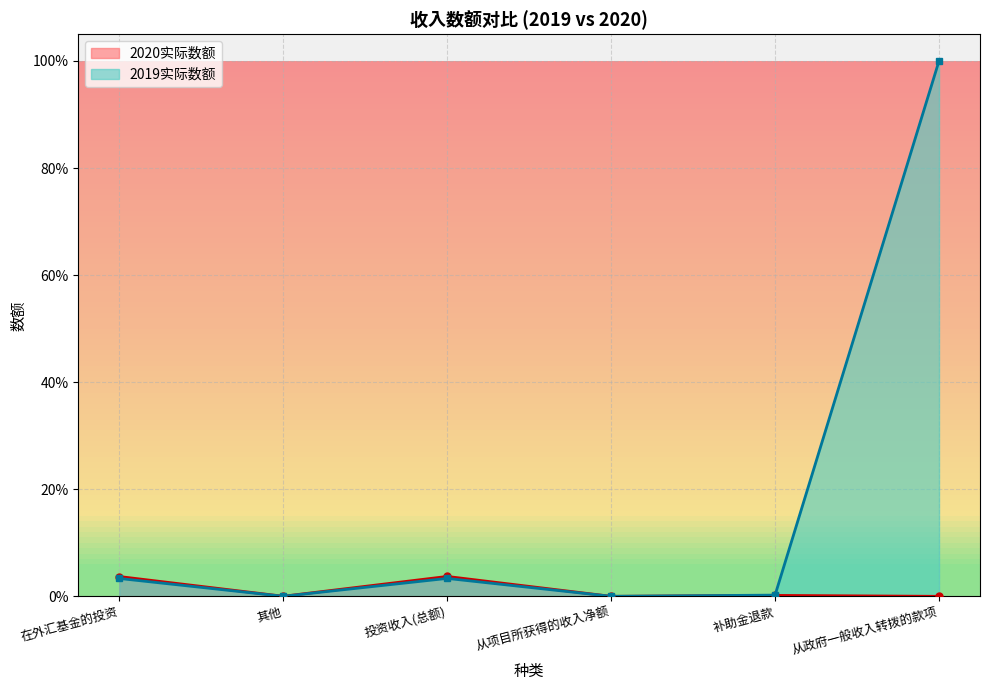

In 2019实际数额, how many points are higher than both neighbors (excluding endpoints)?

1